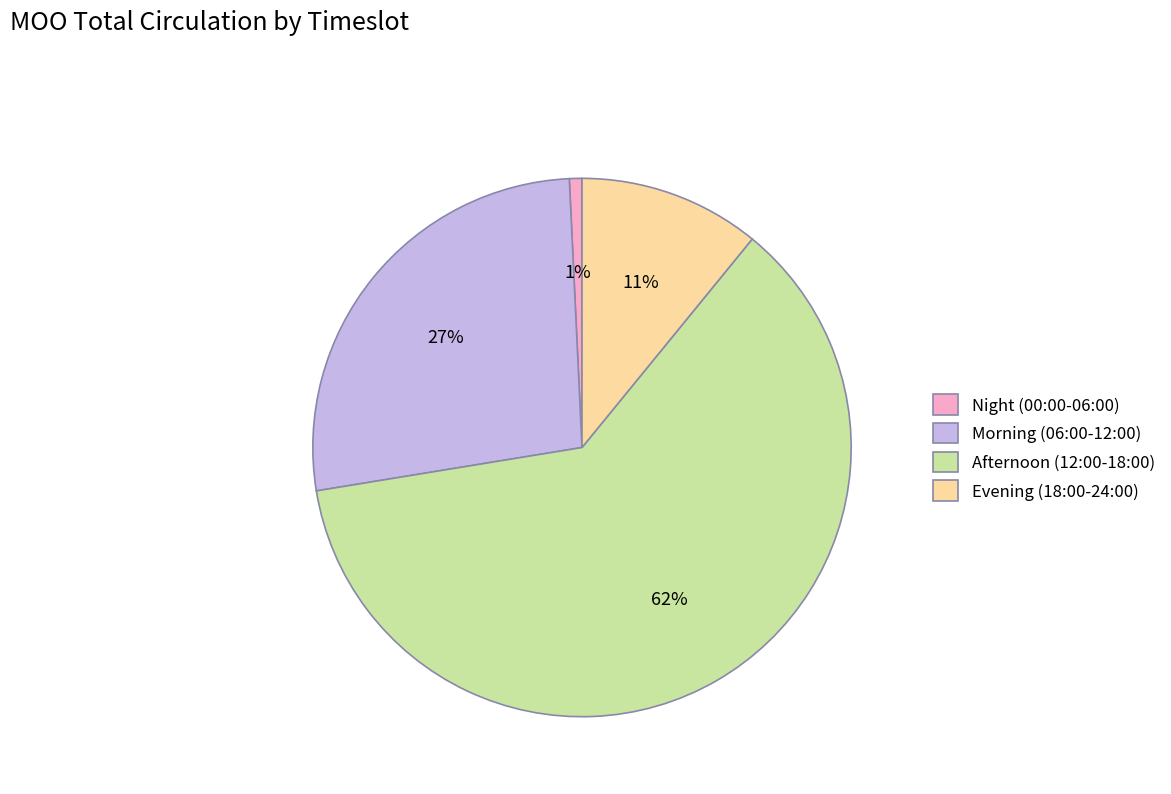

Which category accounts for the majority?

Afternoon (12:00-18:00)